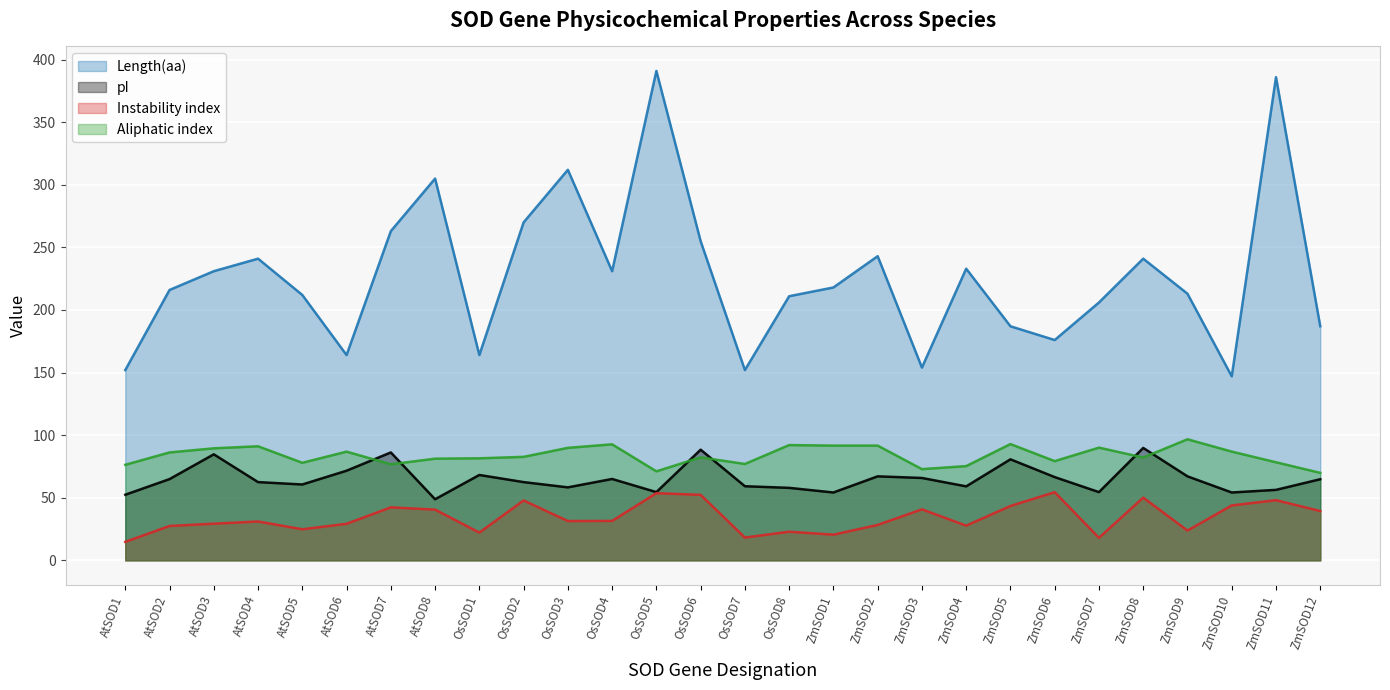

Which series changed the most between AtSOD1 and ZmSOD5?

Length(aa)